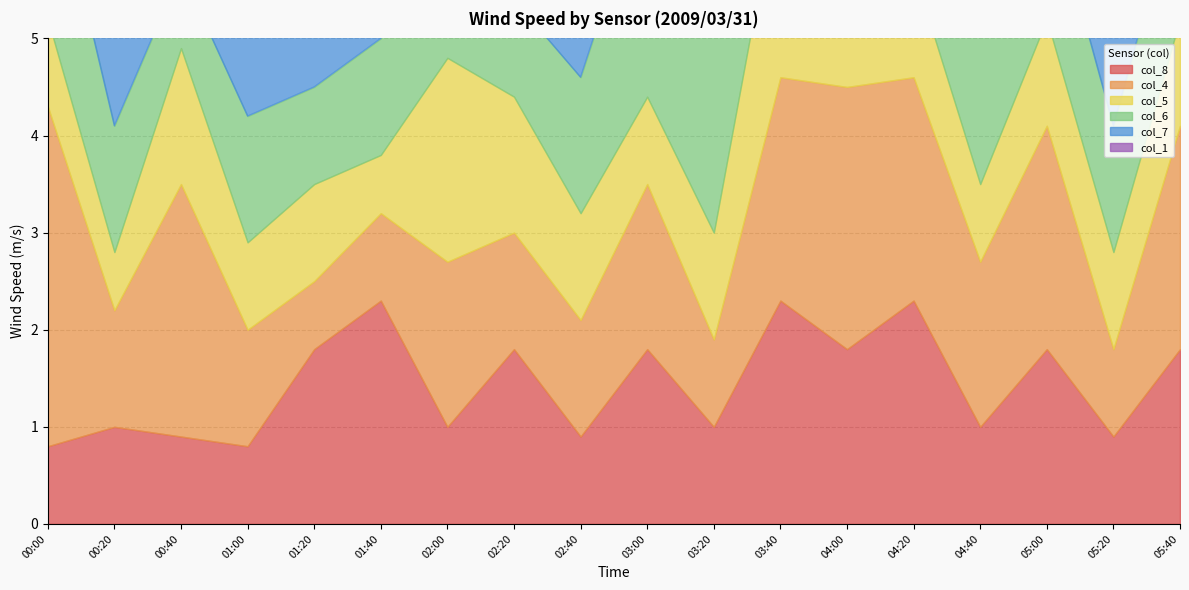

At 04:40, list the series in order from largest to smallest.

col_6, col_4, col_7, col_8, col_1, col_5